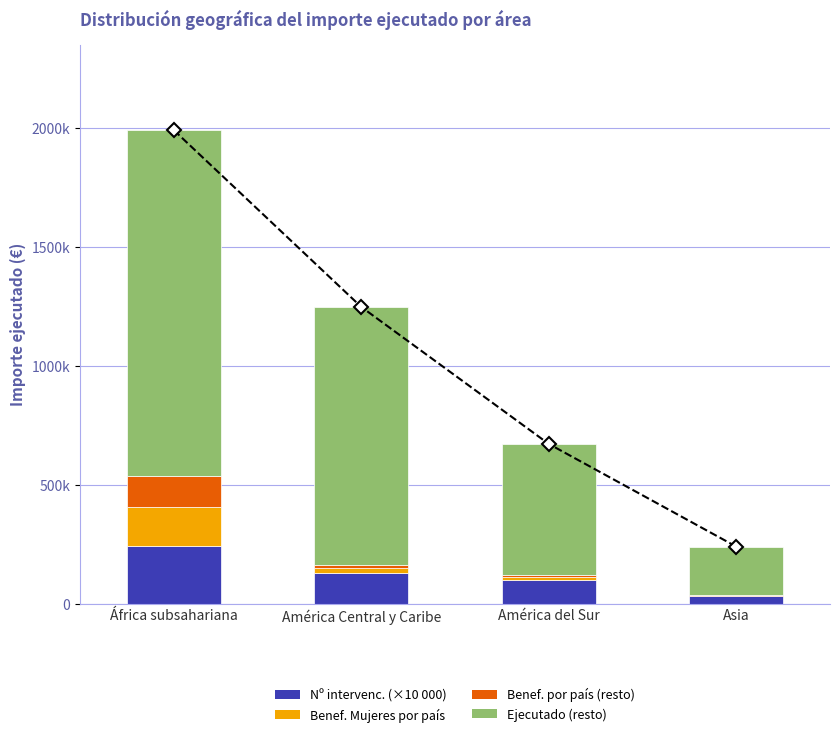

The Ejecutado (resto) series shows 1085653 at América Central y Caribe. True or false?

True